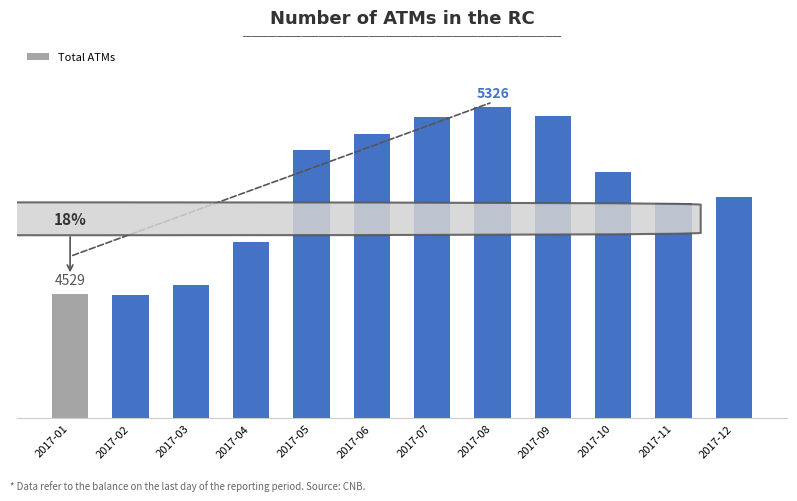

Reading left to right, list all the values displayed in this chart.

4529	4526	4568	4751	5142	5209	5282	5326	5287	5047	4916	4941